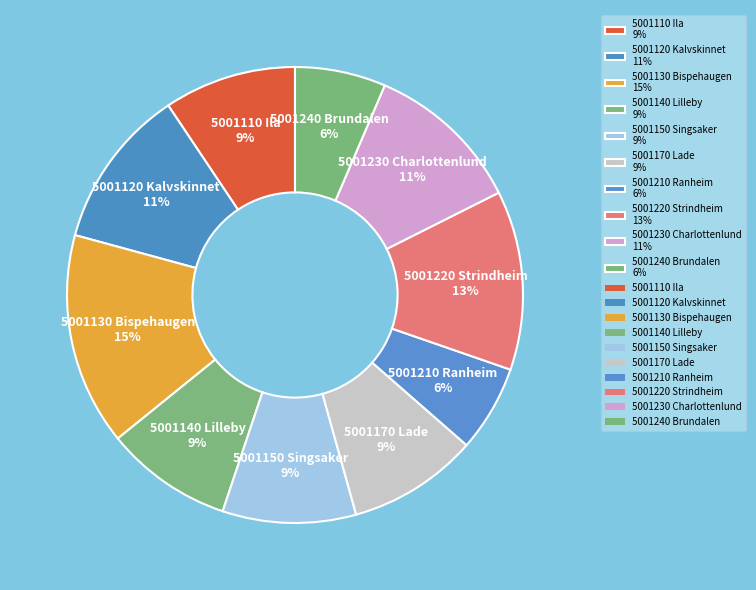

To the nearest percent, what portion does 5001120 Kalvskinnet represent?

11%